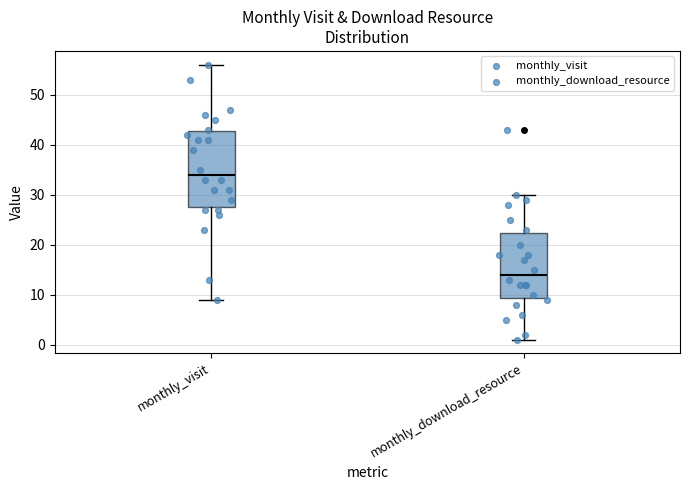

Which box has the highest median line?

monthly_visit